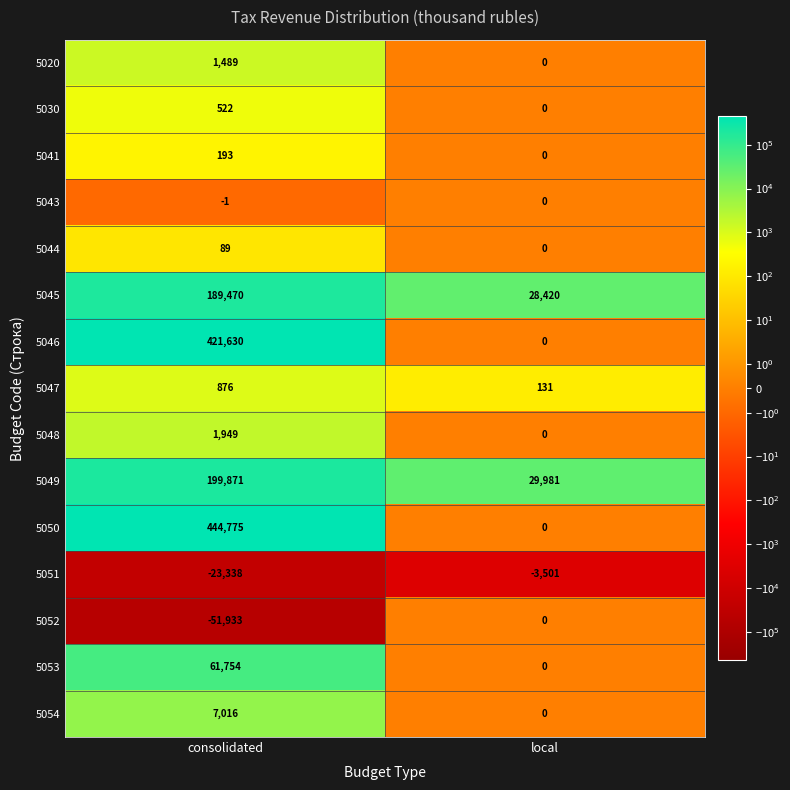

Reading left to right, list all the values displayed in this chart.

5020: consolidated=1489	local=0
5030: consolidated=522	local=0
5041: consolidated=193	local=0
5043: consolidated=-1	local=0
5044: consolidated=89	local=0
5045: consolidated=189470	local=28420
5046: consolidated=421630	local=0
5047: consolidated=876	local=131
5048: consolidated=1949	local=0
5049: consolidated=199871	local=29981
5050: consolidated=444775	local=0
5051: consolidated=-23338	local=-3501
5052: consolidated=-51933	local=0
5053: consolidated=61754	local=0
5054: consolidated=7016	local=0